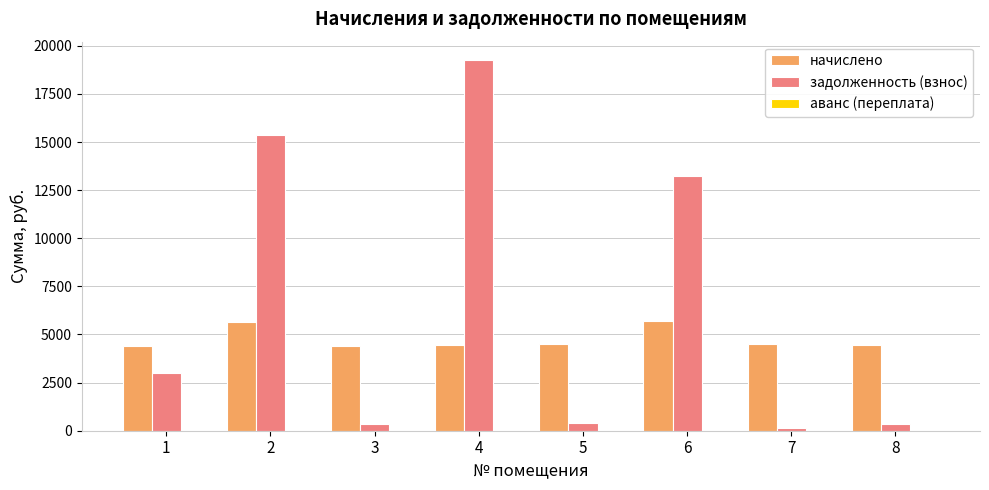

How many values in the задолженность (взнос) series exceed 3004?

4